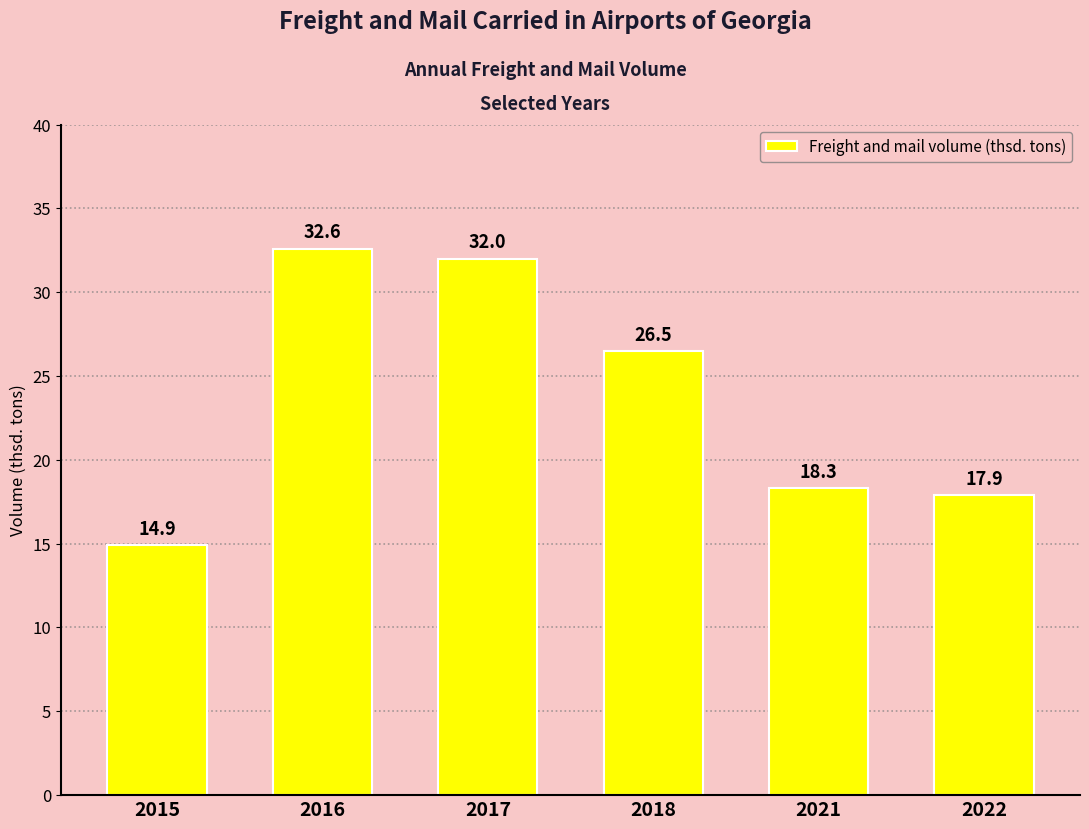

List the labels in order of value, largest first.

2016, 2017, 2018, 2021, 2022, 2015